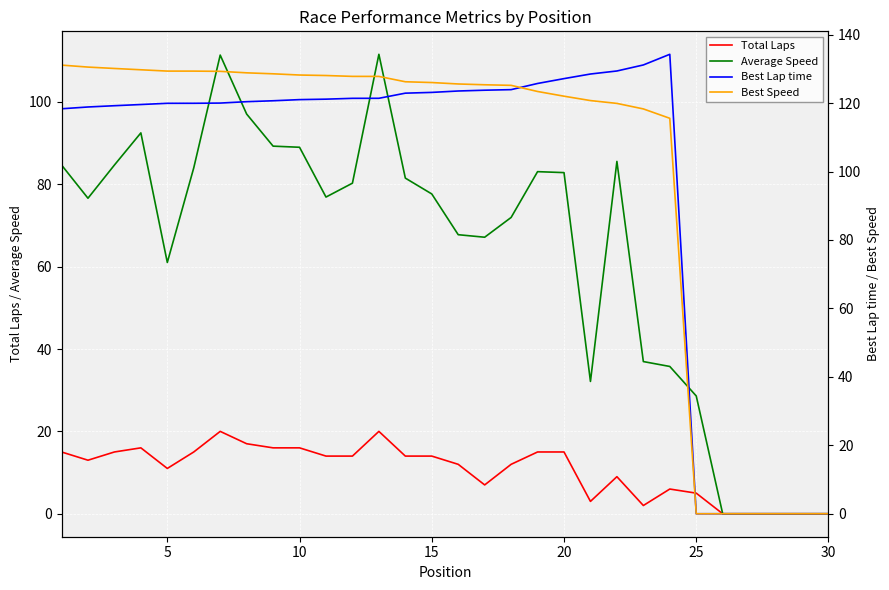

The value of Average Speed at 5 is 61.0. True or false?

True